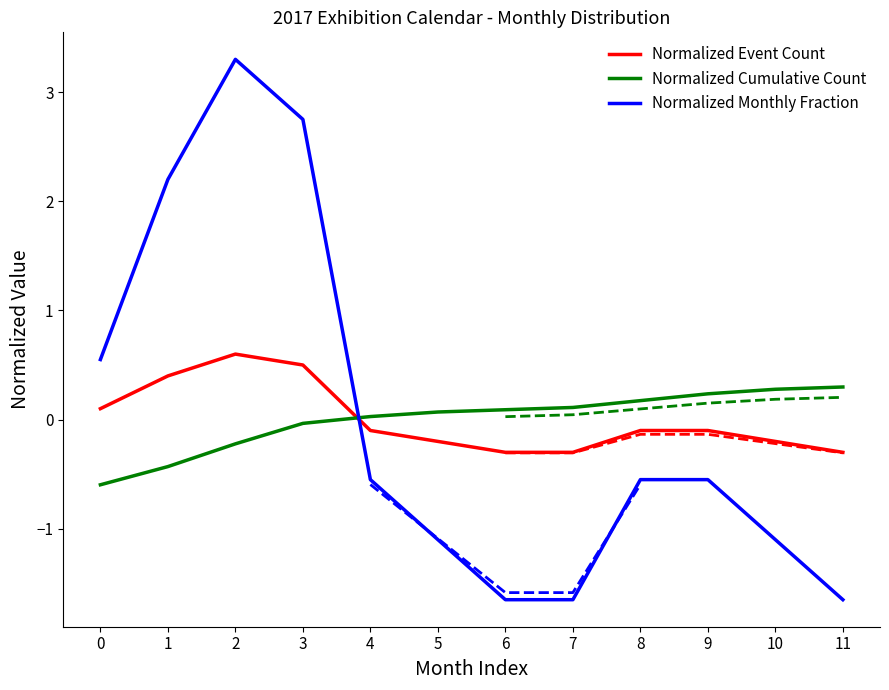

At how many categories does at least one series exceed 2?

3